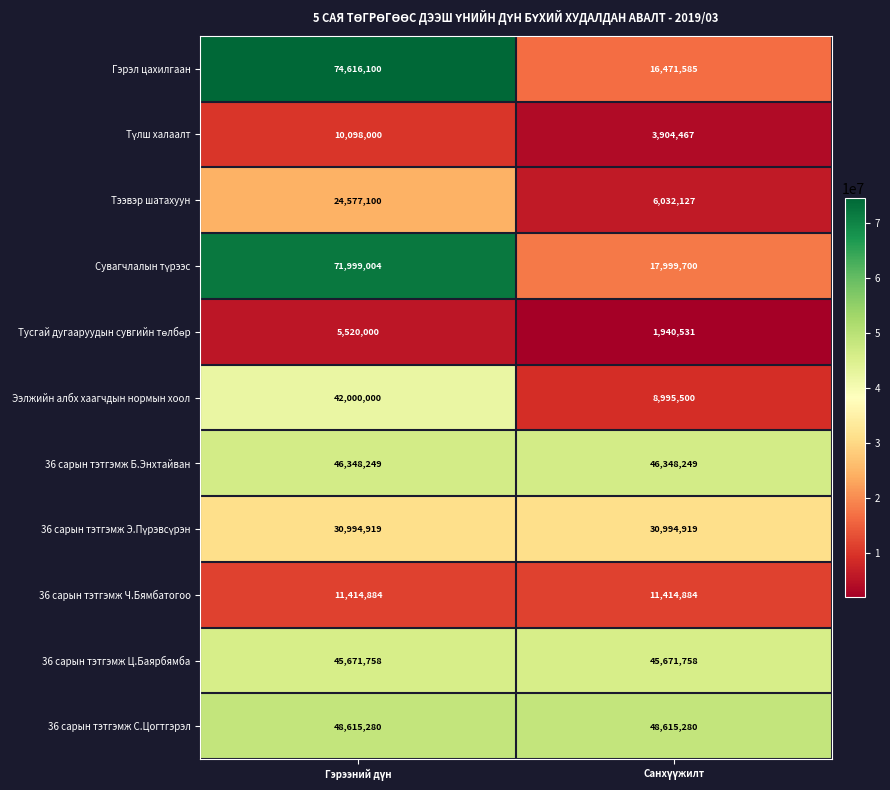

Which series has the largest range (max minus min)?

Гэрэл цахилгаан